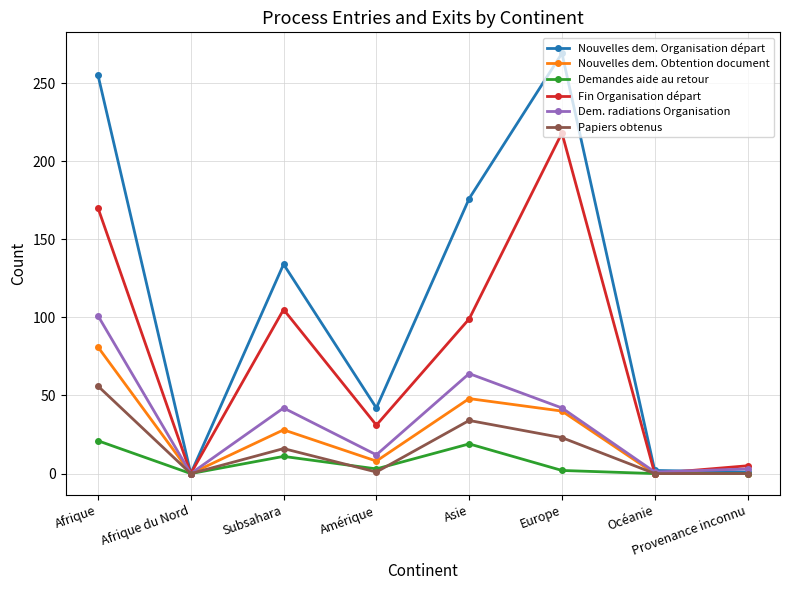

What position from the left is Océanie?

7